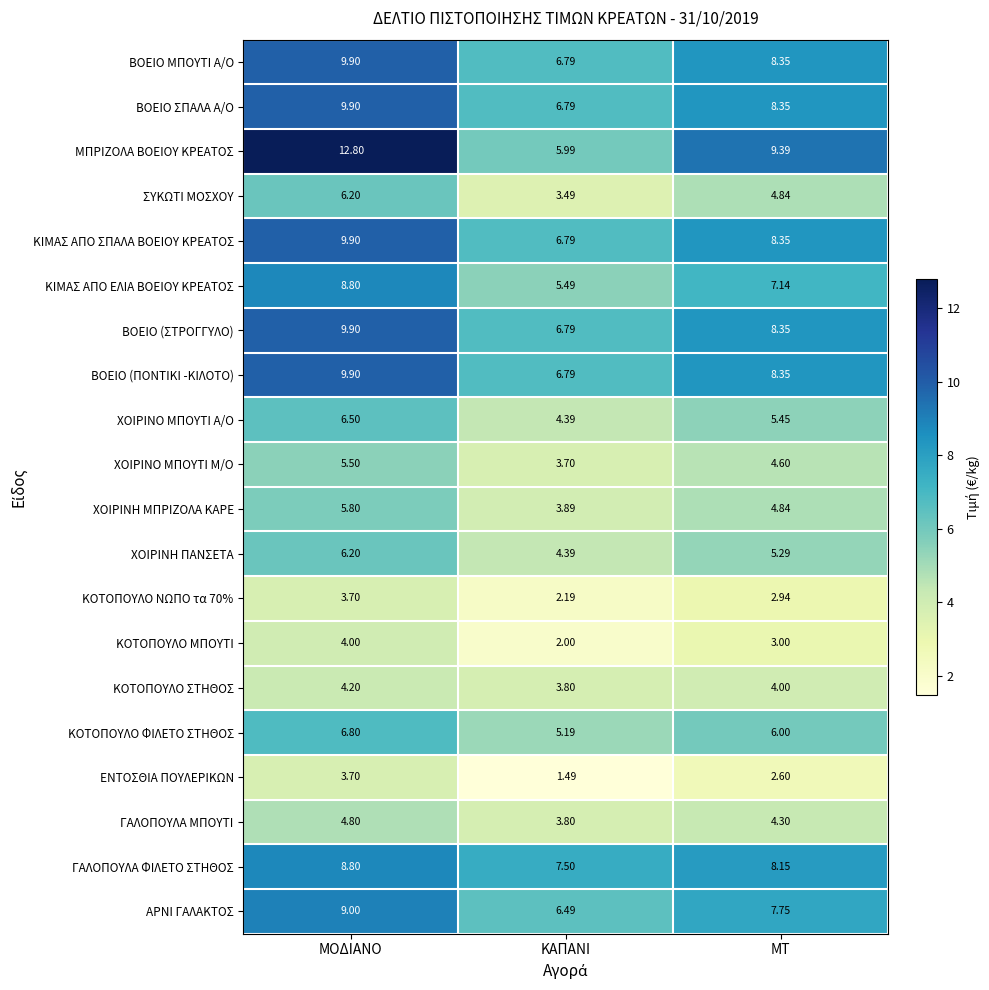

How many data points does each series have?

3